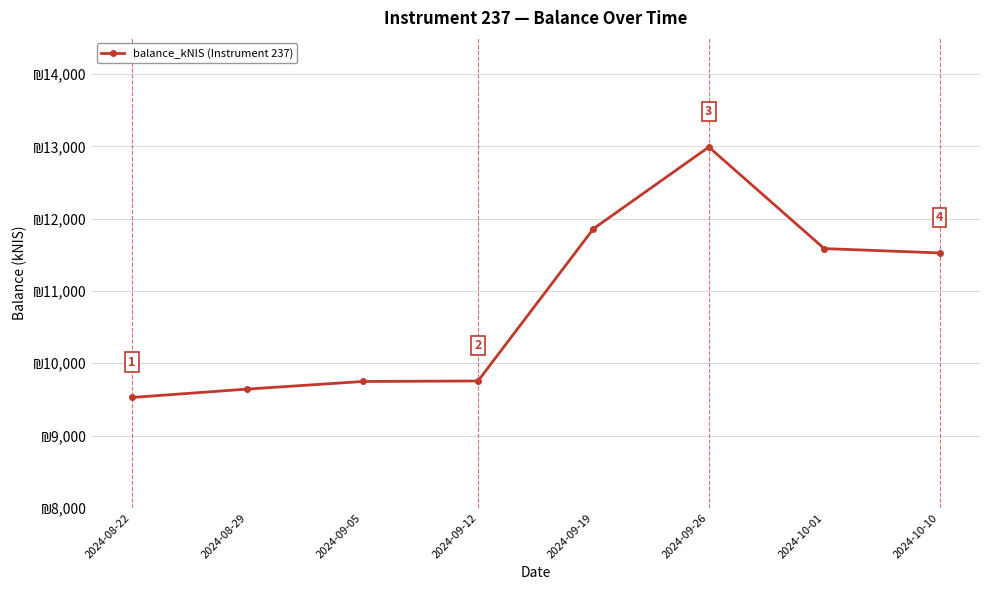

What is the label of the 2nd point from the right?

2024-10-01